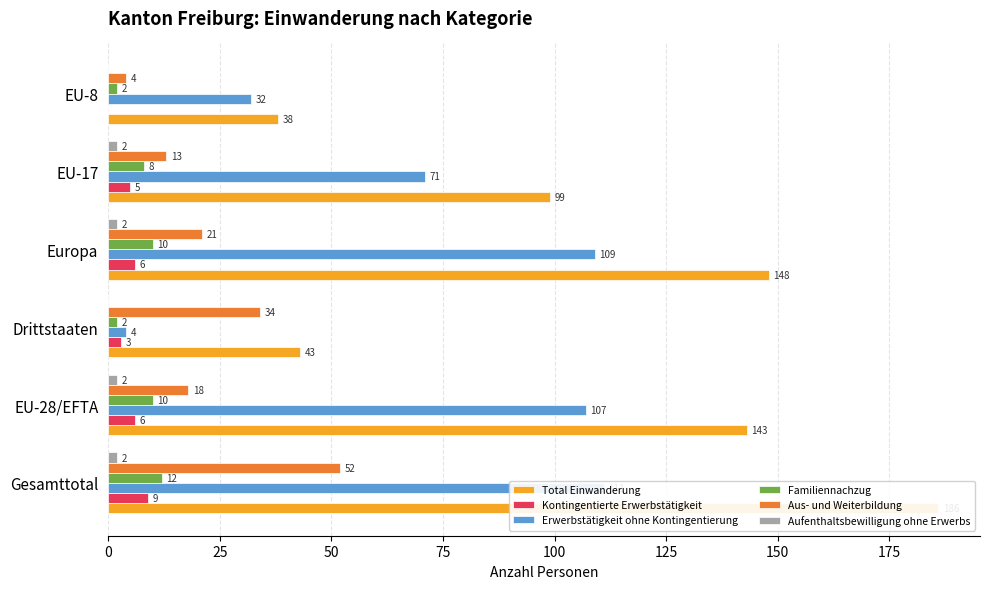

The Total Einwanderung series shows 99 at EU-17. True or false?

True